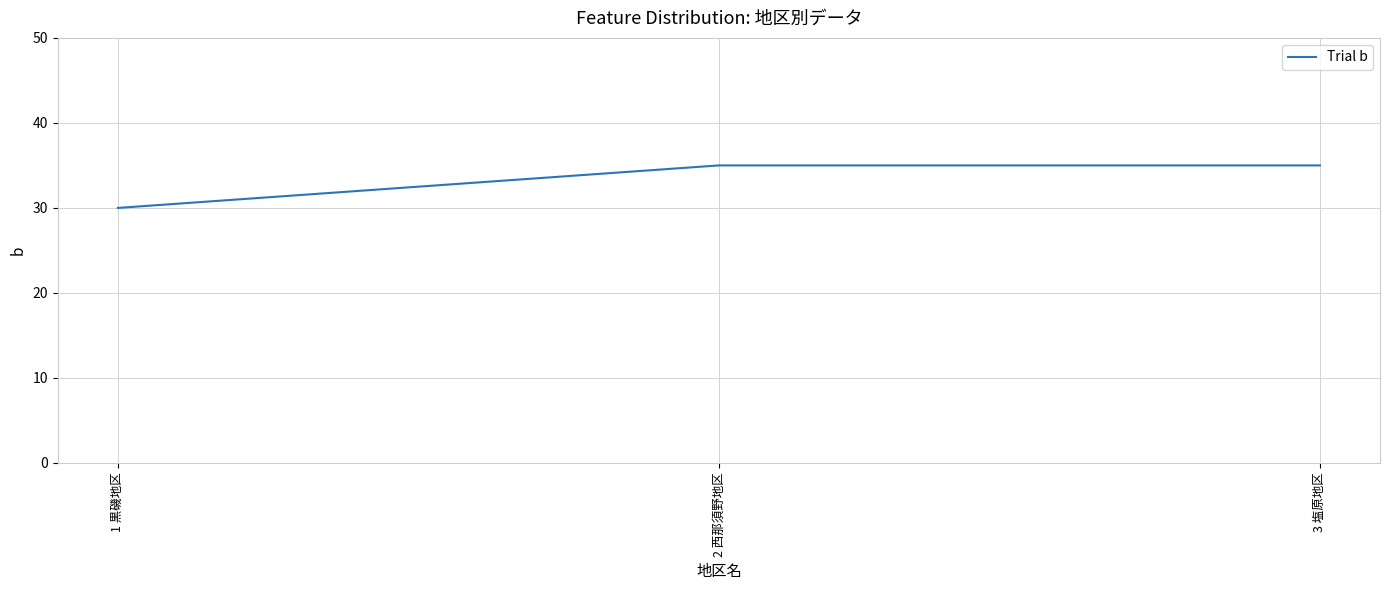

Reading right to left, transcribe all the data shown in this chart.

3 塩原地区=35	2 西那須野地区=35	1 黒磯地区=30